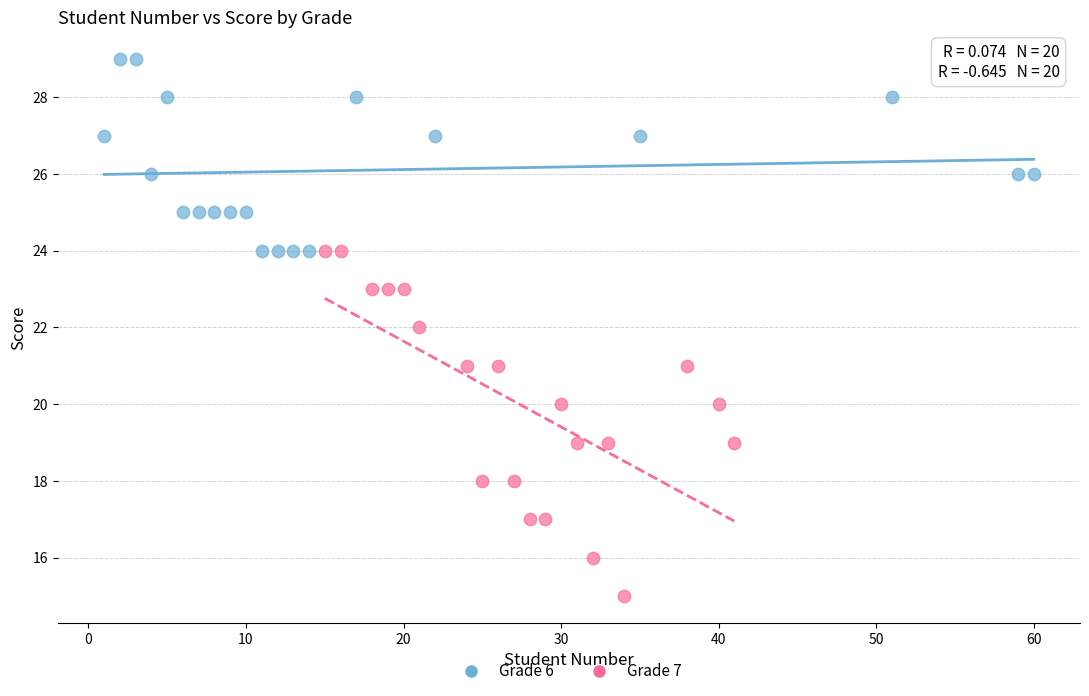

Which series reaches the maximum Y coordinate?

Grade 6